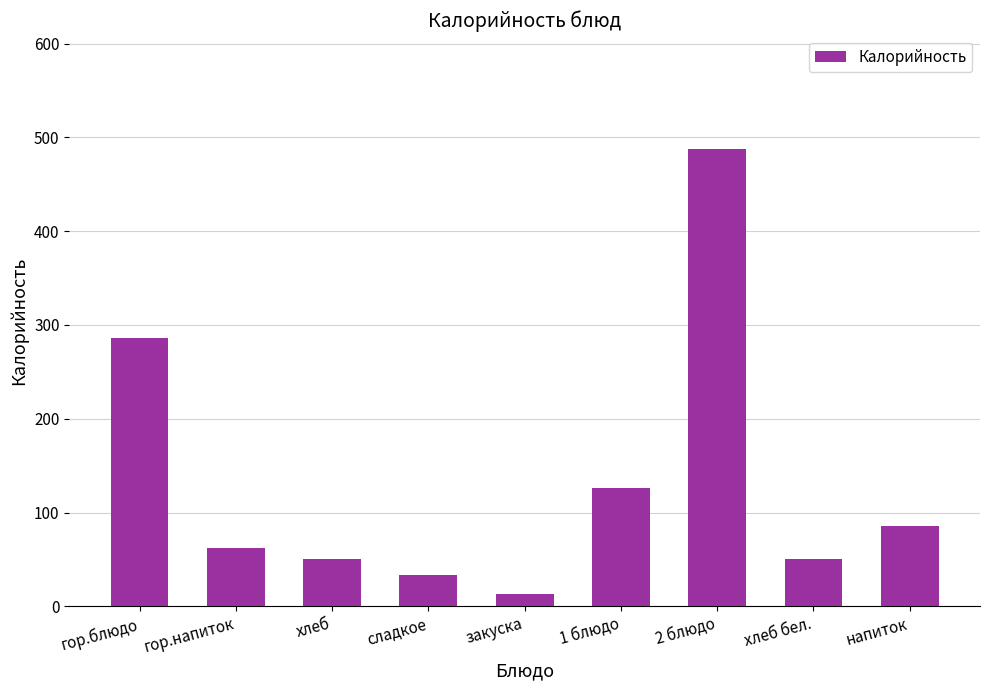

What is the label of the 2nd bar from the left?

гор.напиток